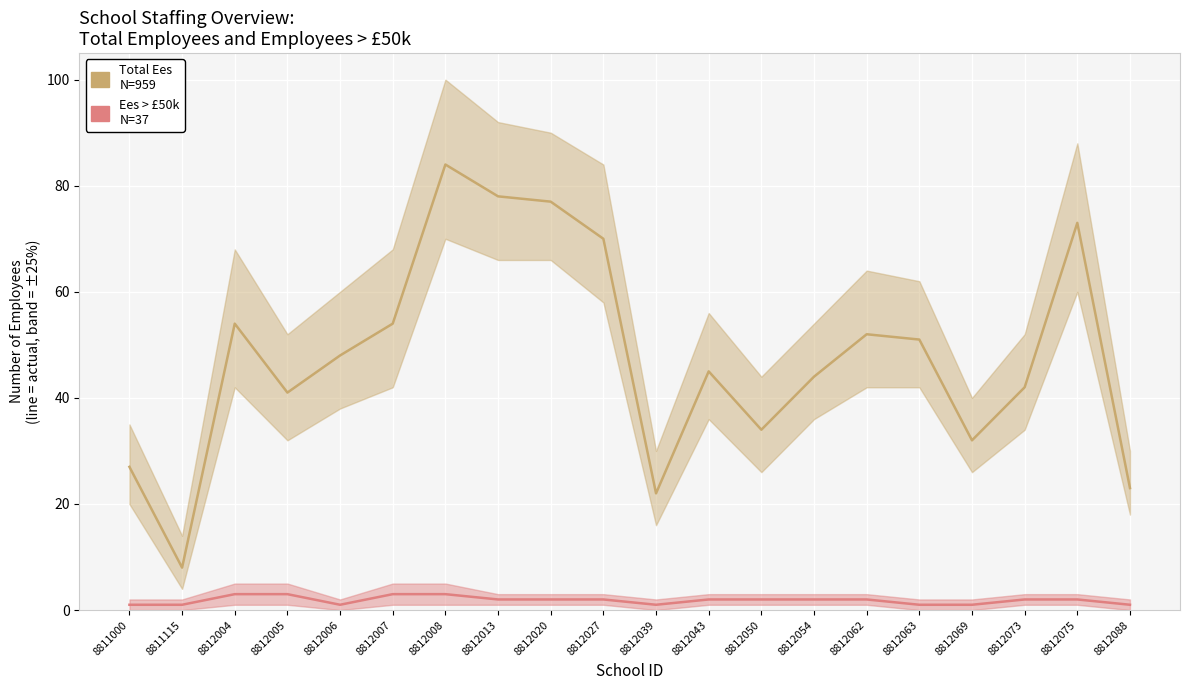

Rank the series by their average value, from lowest to highest.

Ees > £50k, Total Ees